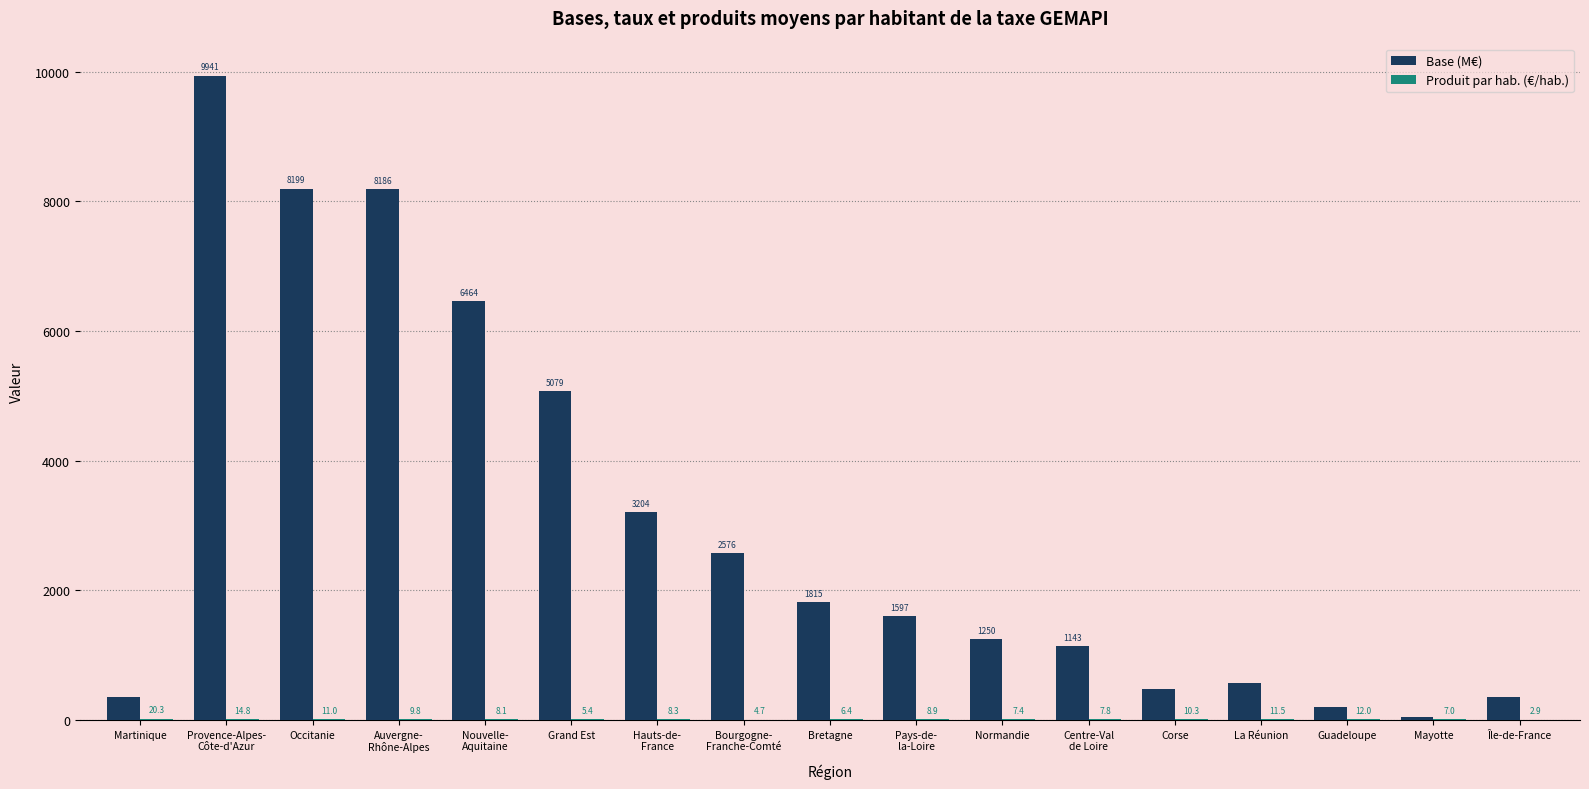

The value of Base (M€) at Guadeloupe is 204.1. True or false?

True